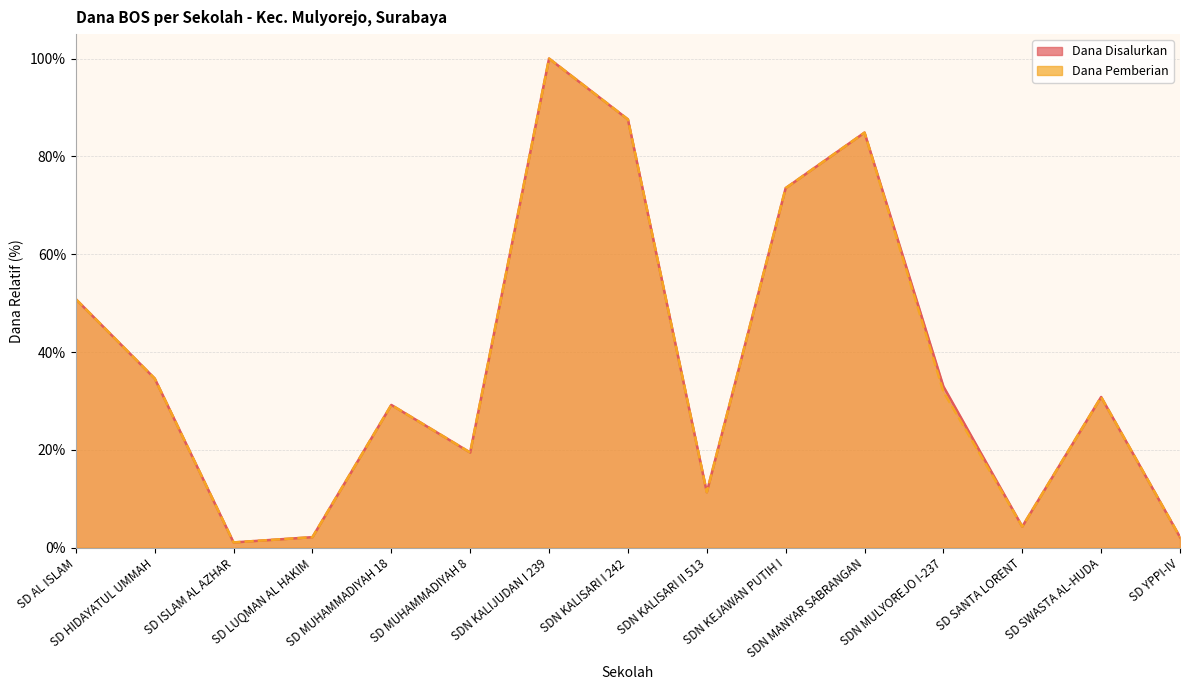

At which category is the sum across all series the highest?

SDN KALIJUDAN I 239